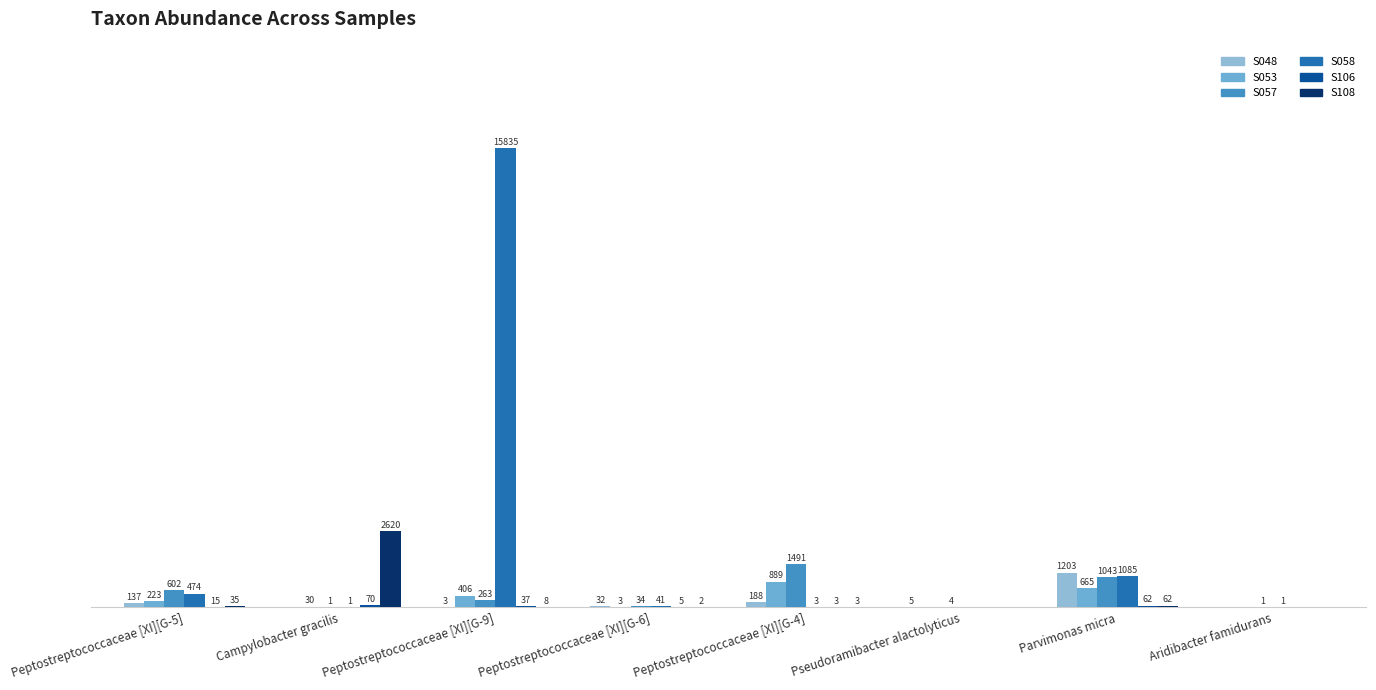

Are the bars horizontal?

No